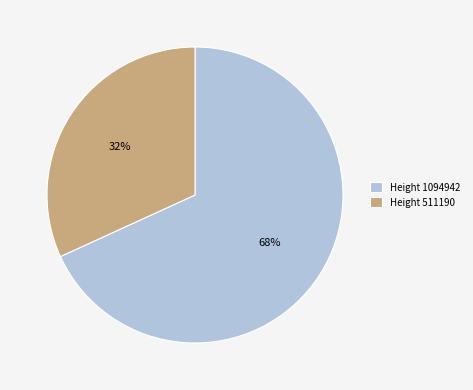

What percentage is the Height 1094942 slice, to the nearest percent?

68%